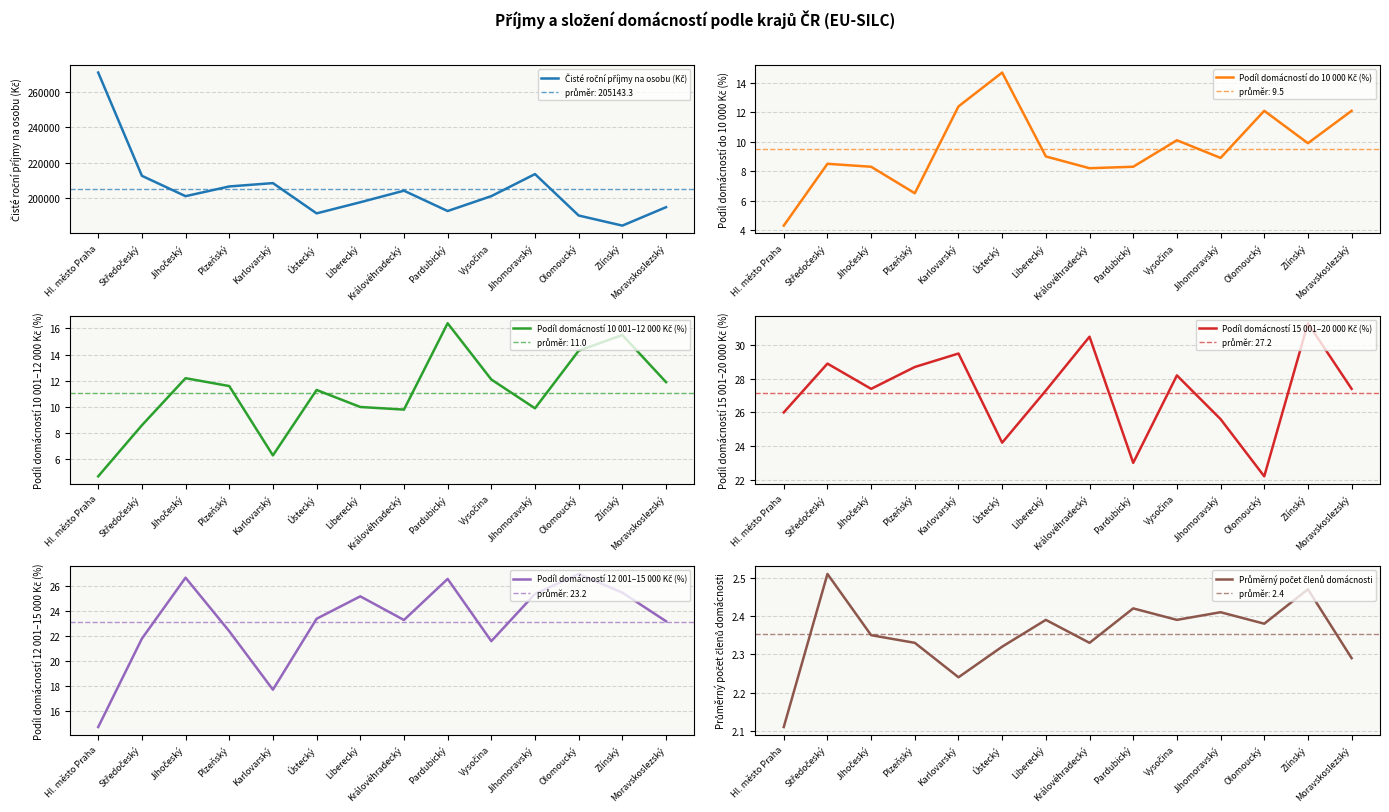

What is the label of the 7th point from the right?

Královéhradecký